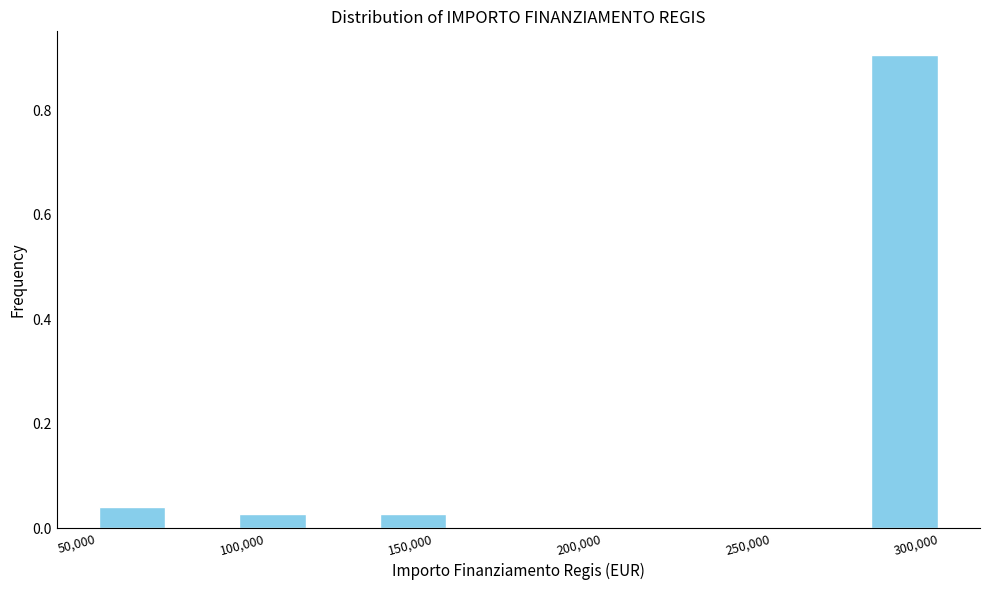

Which range on the x-axis has the tallest bar?

280000 to 300000